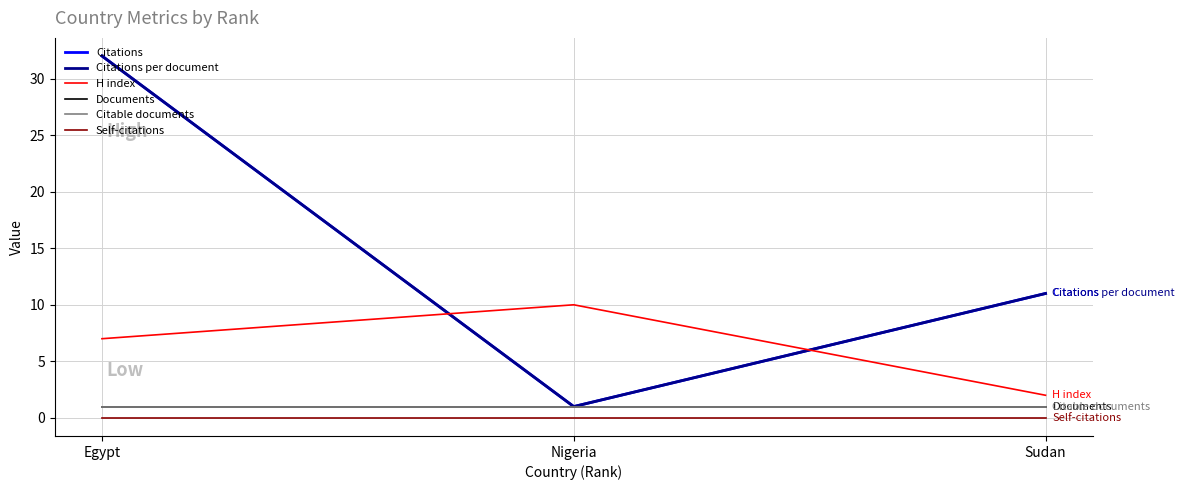

What is the maximum value shown in the chart?

32